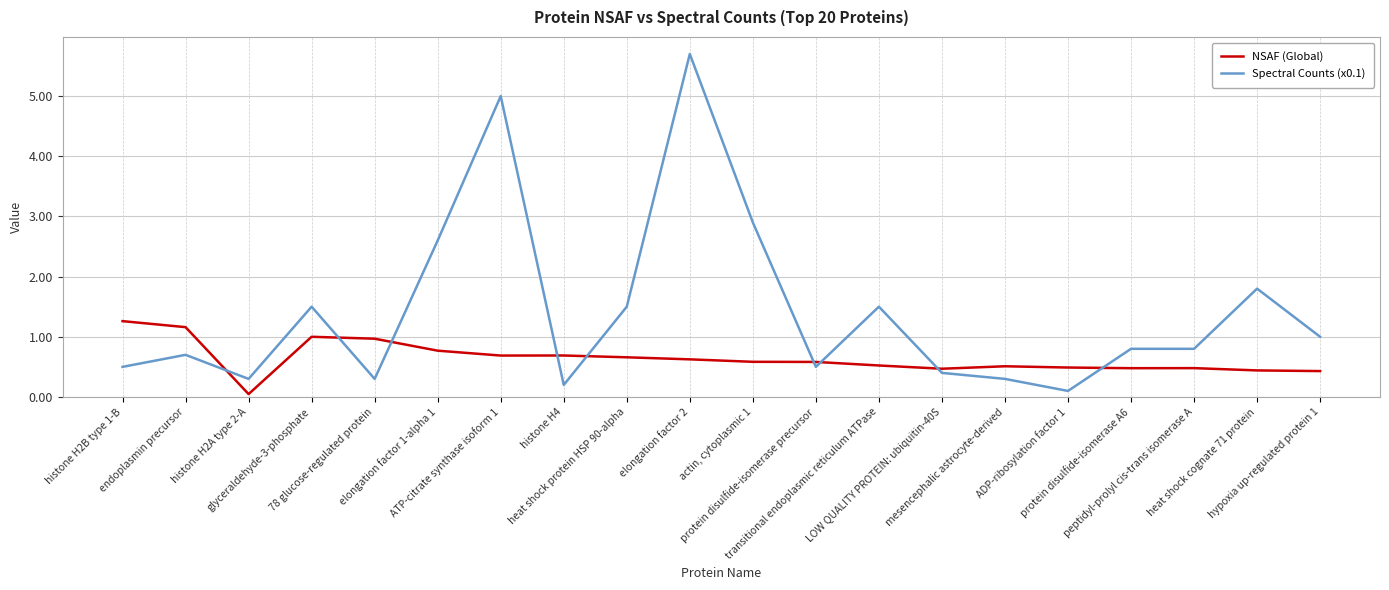

The Spectral Counts (x0.1) series shows 0.3 at mesencephalic astrocyte-derived. True or false?

True